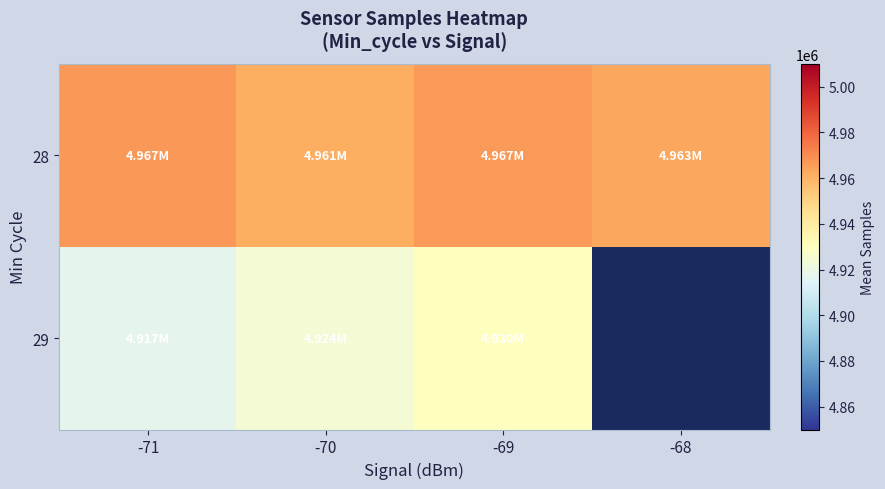

At which label does 28 first exceed 4966528?

-71